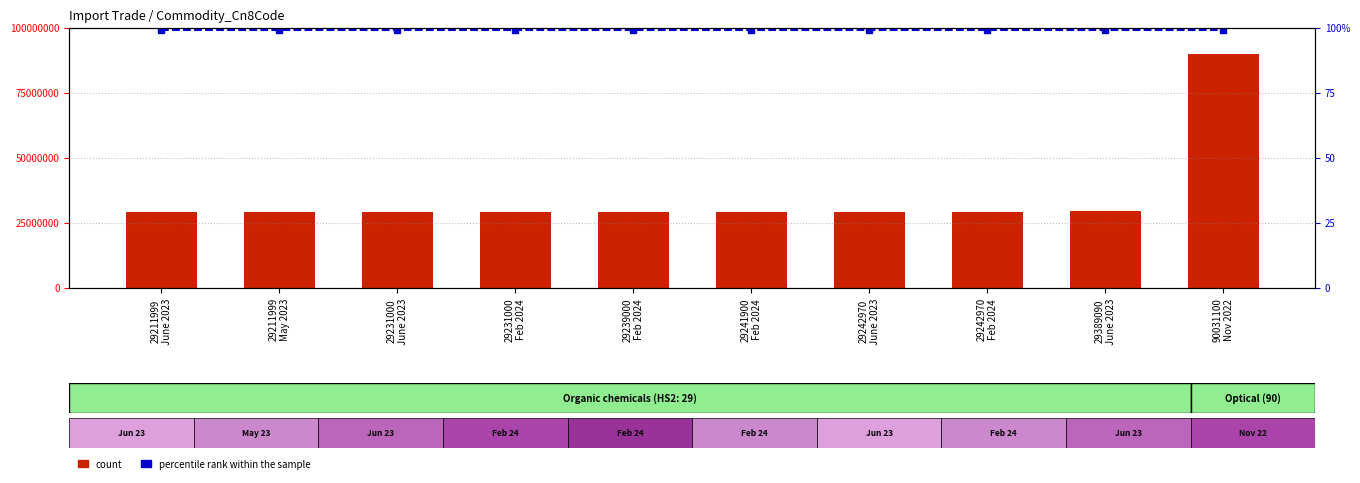

Rank the series by their maximum value, from lowest to highest.

percentile rank within the sample, count